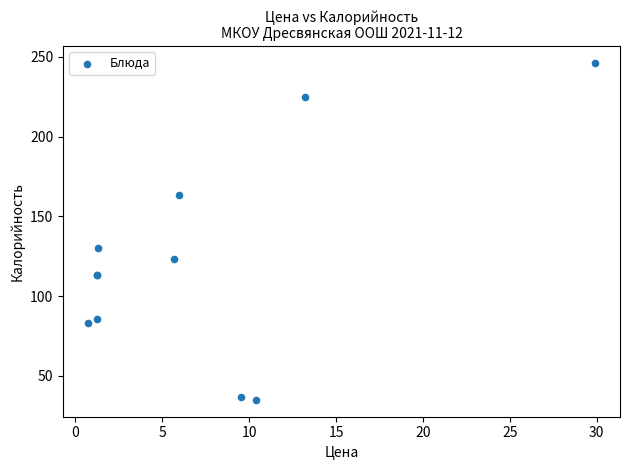

What Y value in the scatter plot is closest to 140?

130.0